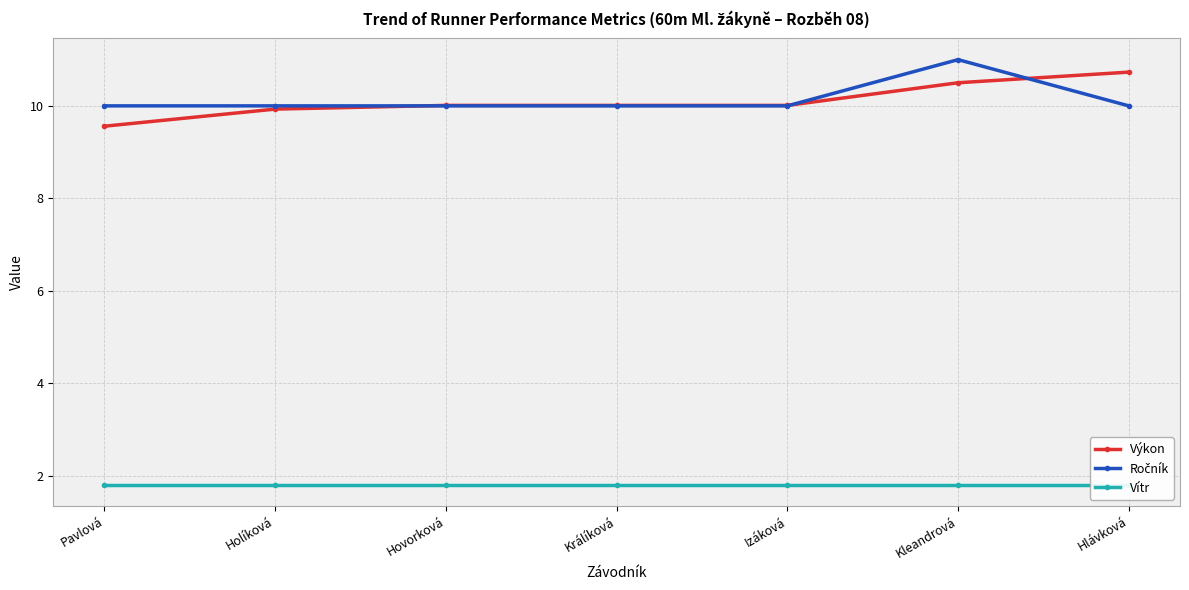

True or false: Vítr and Výkon intersect in this chart.

False